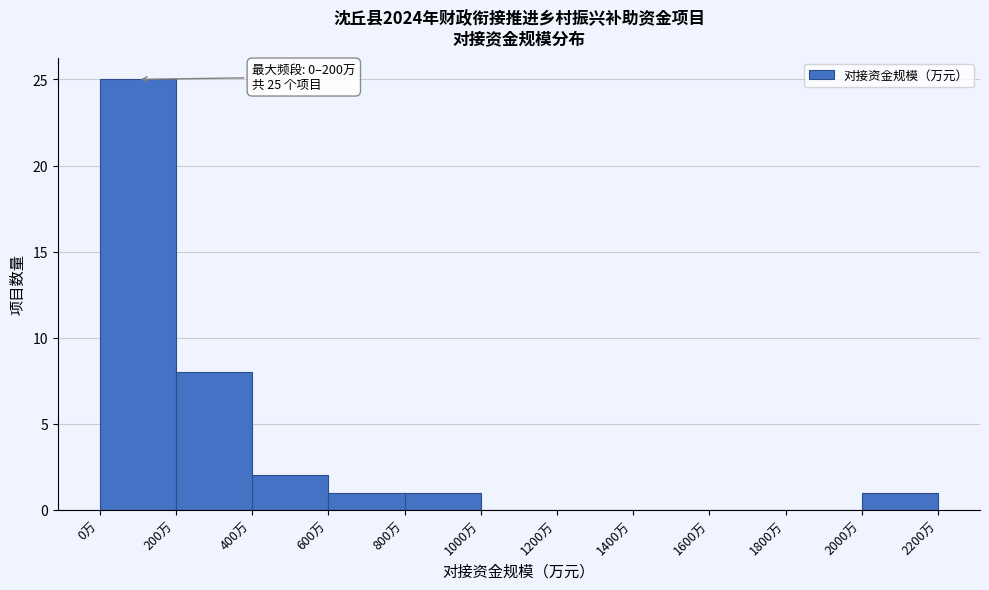

Over which range of the x-axis is the bar tallest?

0 to 200